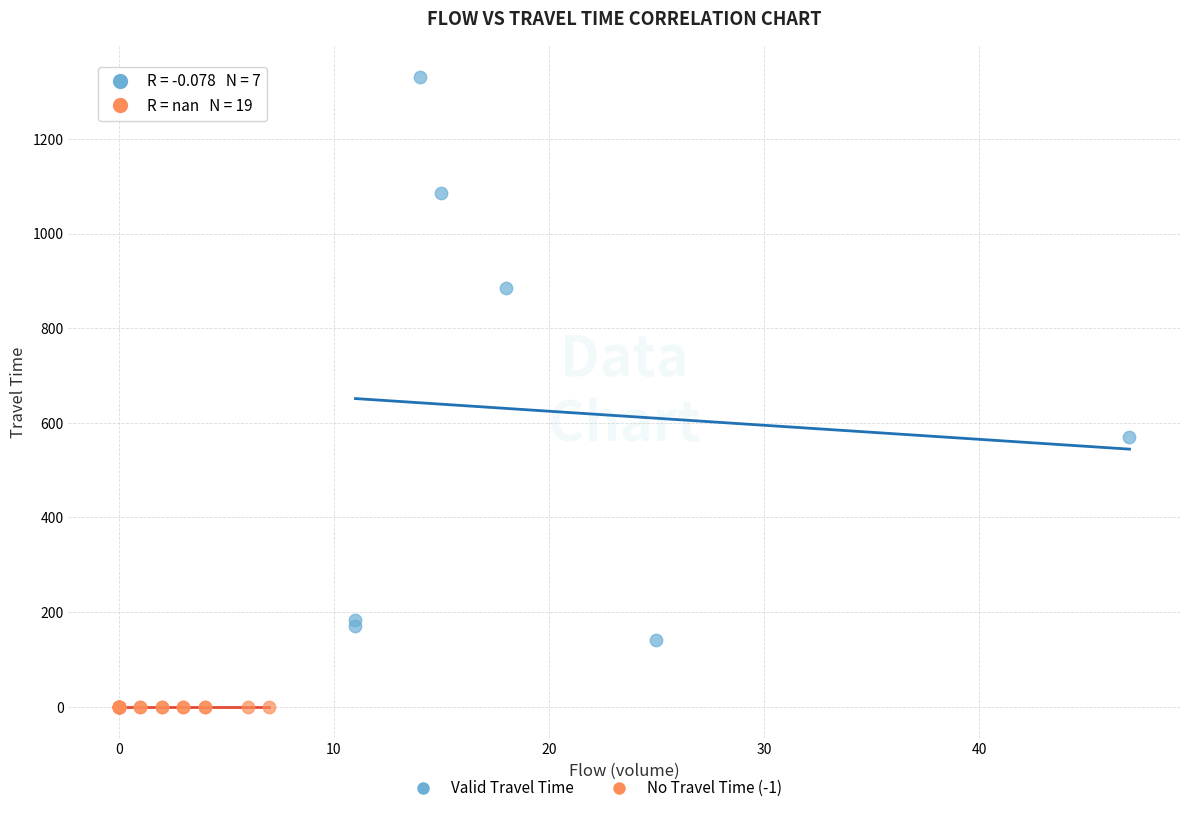

Which series contains the lowest Y value?

No Travel Time (-1)